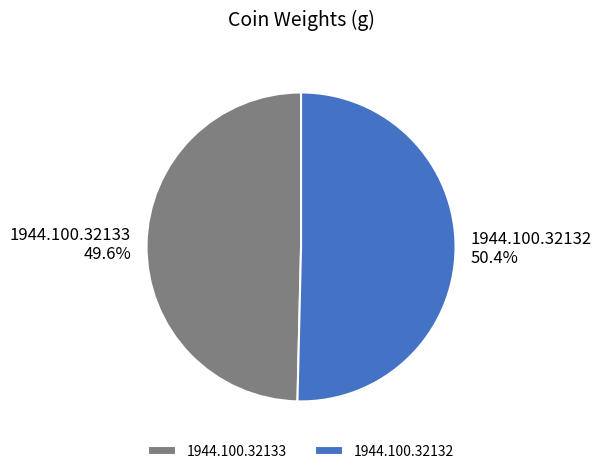

To the nearest percent, what is the difference between the largest and smallest slice percentages?

1%